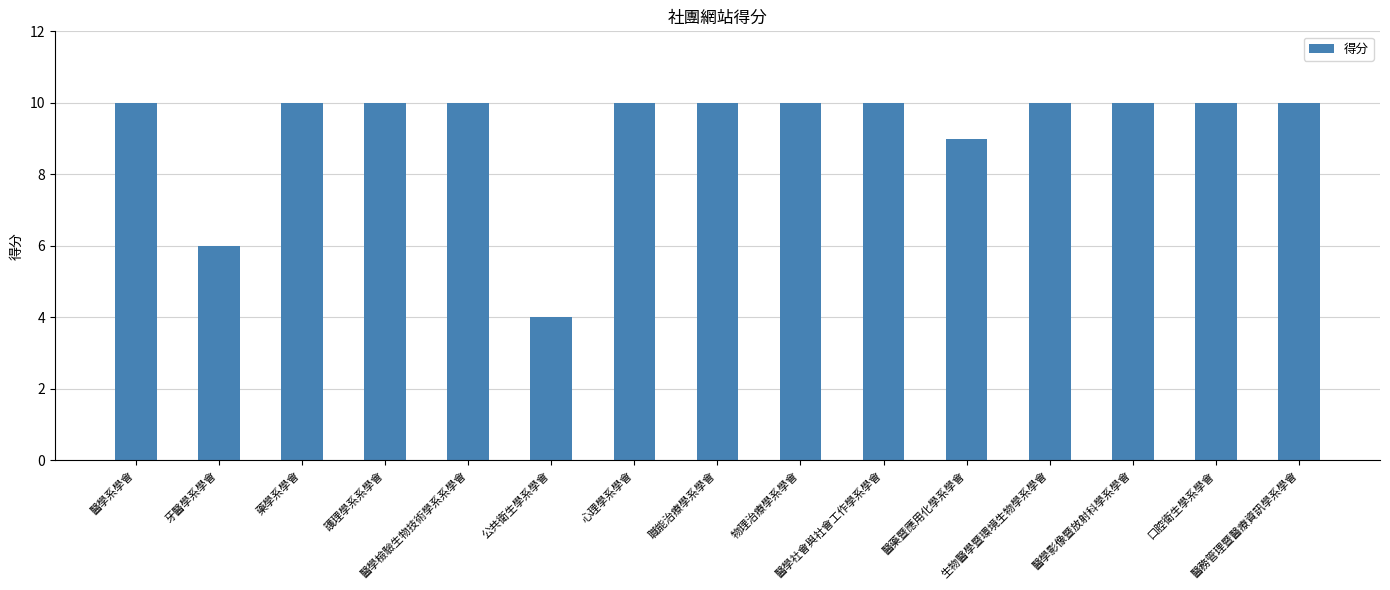

What is the smallest value displayed?

4